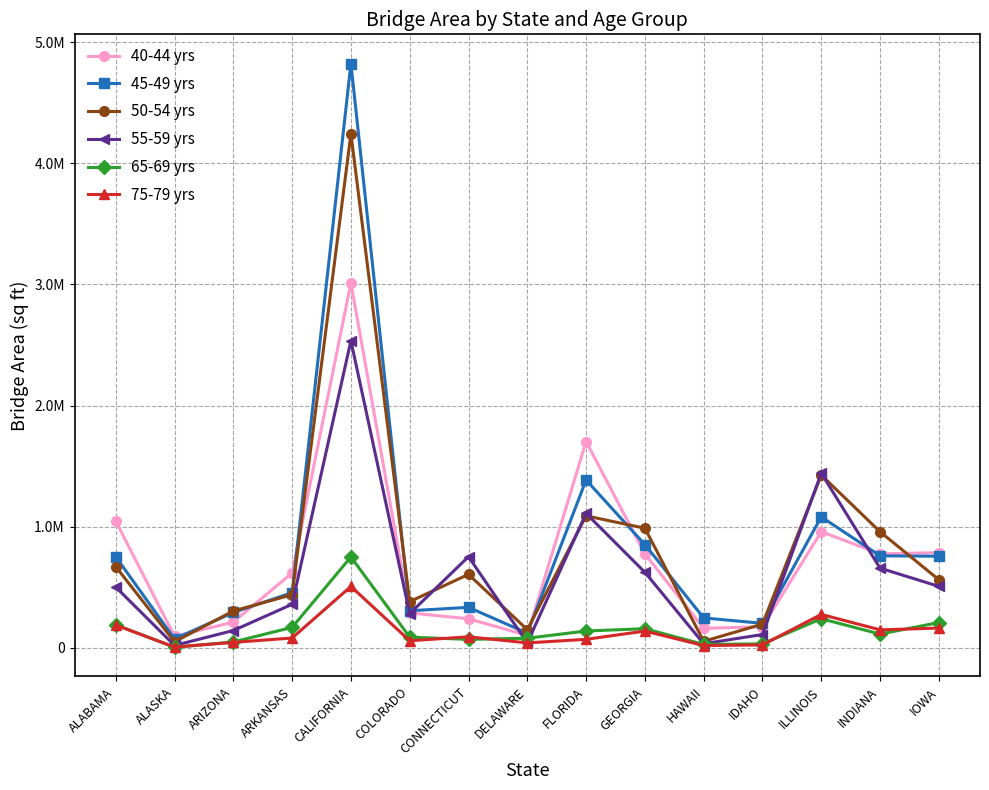

What are all the series names shown in the legend?

40-44 yrs, 45-49 yrs, 50-54 yrs, 55-59 yrs, 65-69 yrs, 75-79 yrs